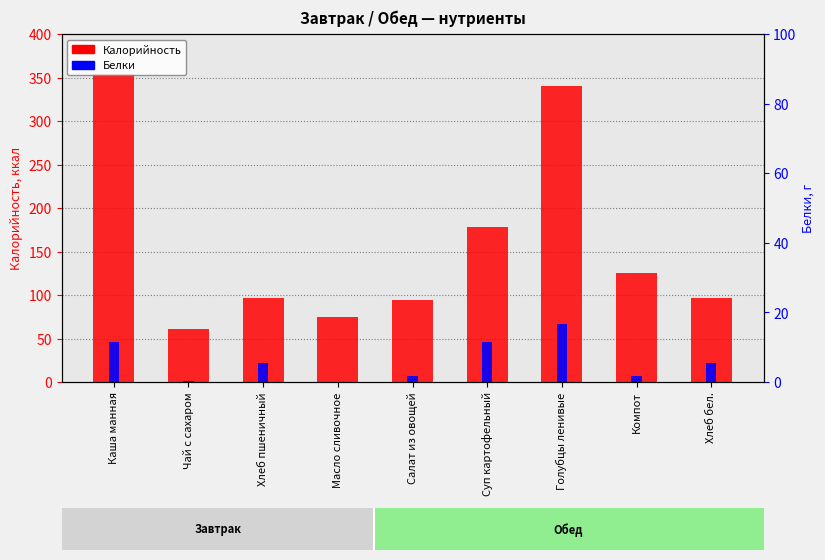

The value of Белки at Масло сливочное is 0.1. True or false?

True